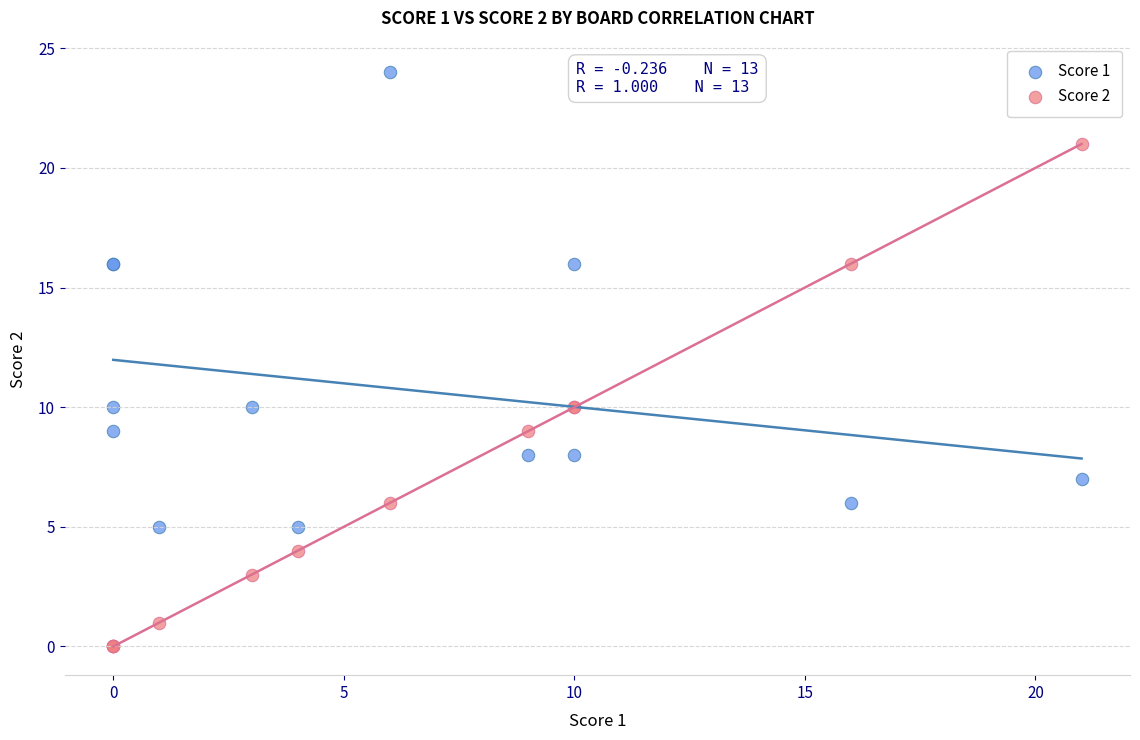

What are all the series names shown in the legend?

Score 1, Score 2